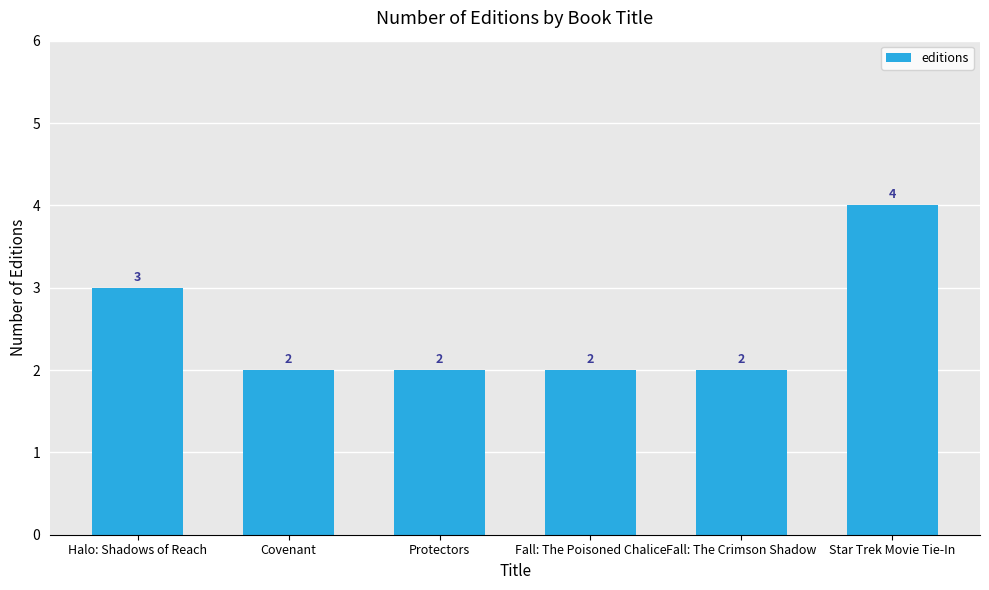

What is the label of the 5th bar from the left?

Fall: The Crimson Shadow